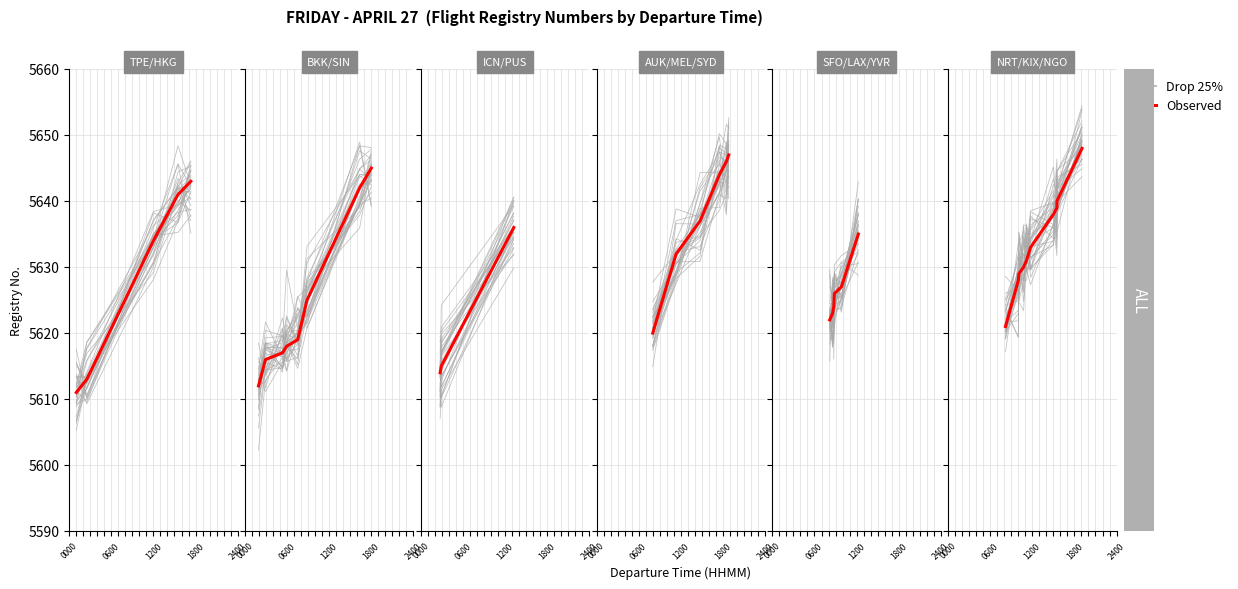

How many distinct data groups are displayed?

2